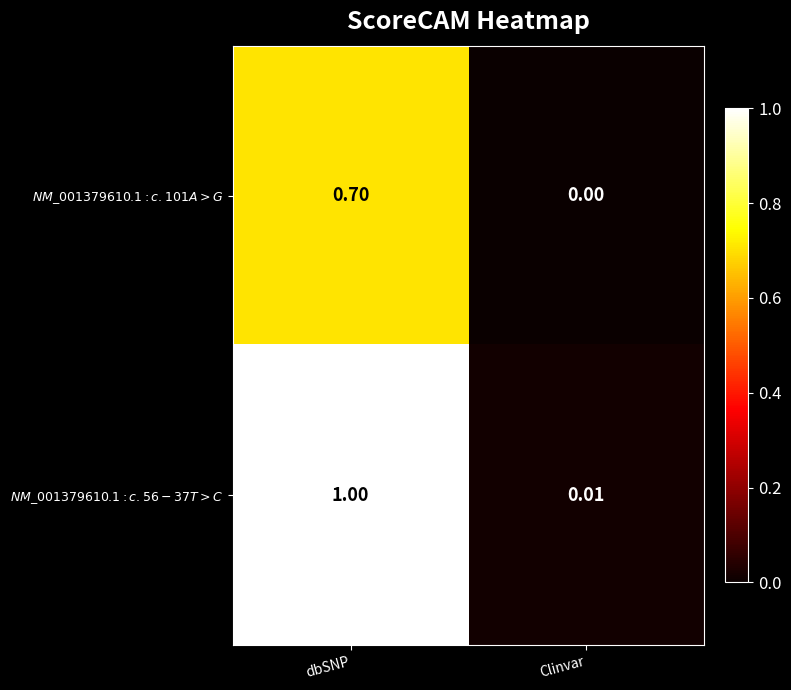

Which category has the lowest value across all series?

Clinvar